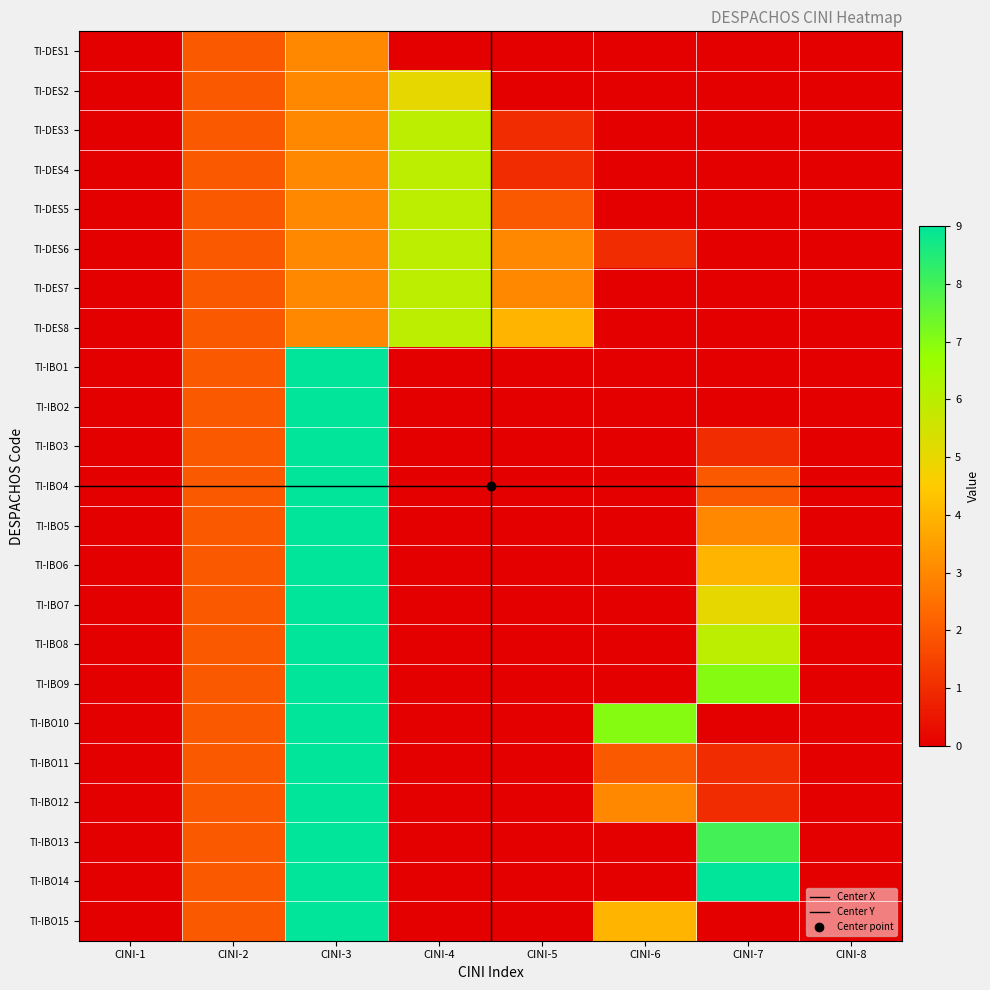

Rank the series by their maximum value, from lowest to highest.

TI-DES1, TI-DES2, TI-DES3, TI-DES4, TI-DES5, TI-DES6, TI-DES7, TI-DES8, TI-IBO1, TI-IBO2, TI-IBO3, TI-IBO4, TI-IBO5, TI-IBO6, TI-IBO7, TI-IBO8, TI-IBO9, TI-IBO10, TI-IBO11, TI-IBO12, TI-IBO13, TI-IBO14, TI-IBO15